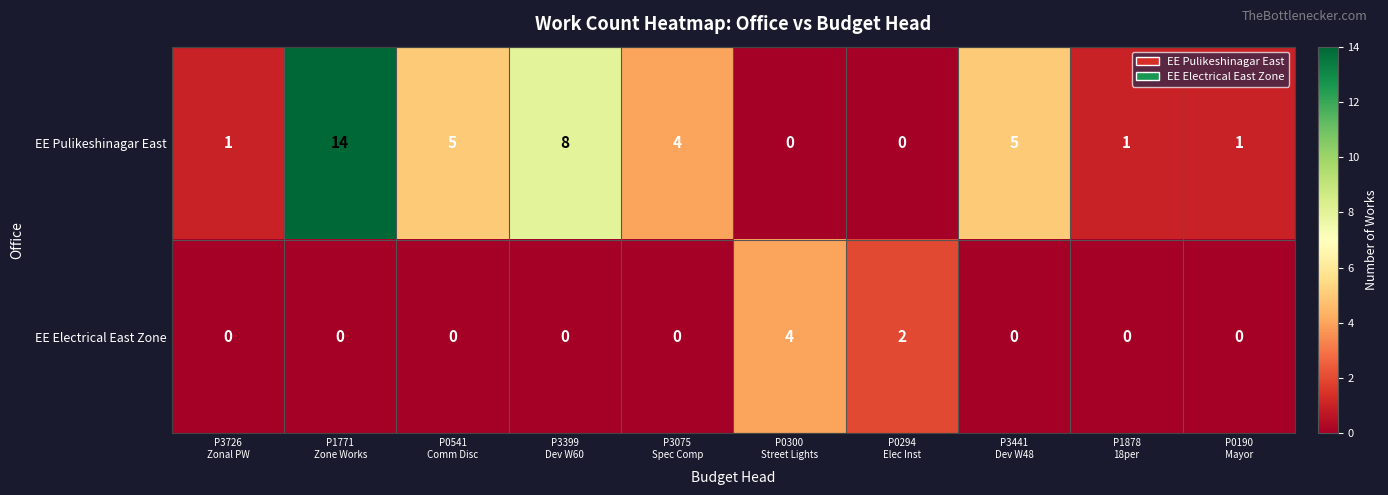

What is the difference between the maximum and minimum values in the EE Electrical East Zone series?

4